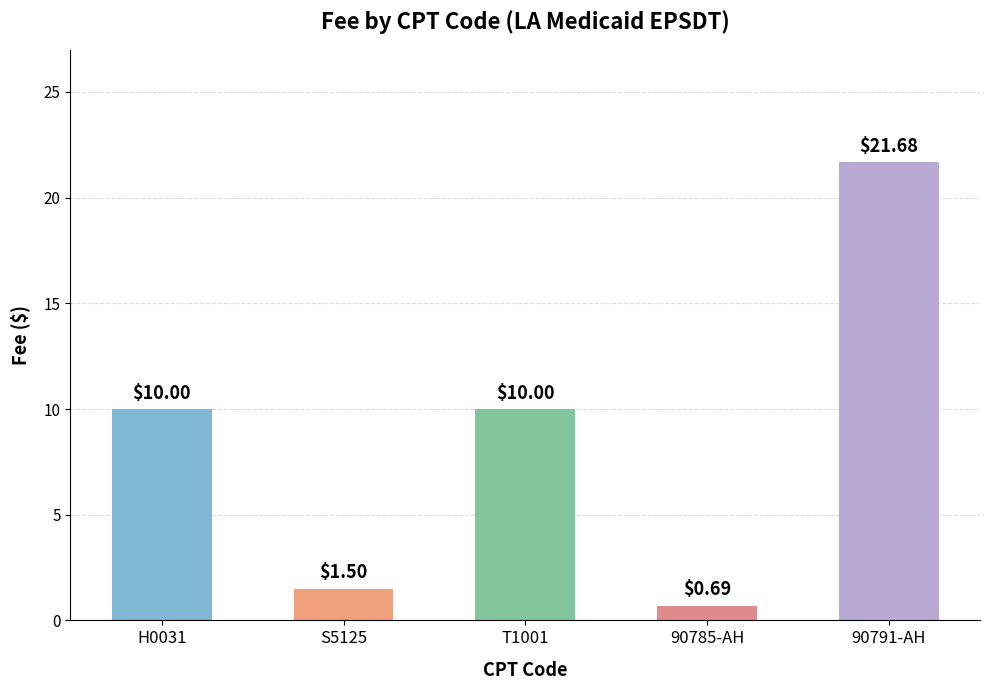

Which has a higher value, 90791-AH or T1001?

90791-AH